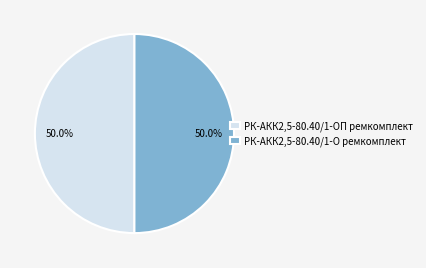

Is it true that РК-АКК2,5-80.40/1-О ремкомплект is 50% of the pie?

True